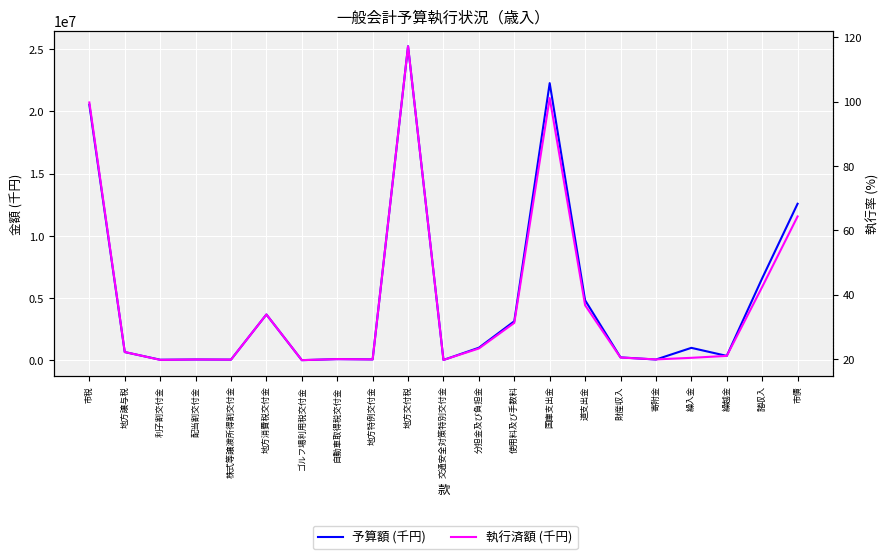

What is the difference between the highest and lowest values at ゴルフ場利用税交付金?

827